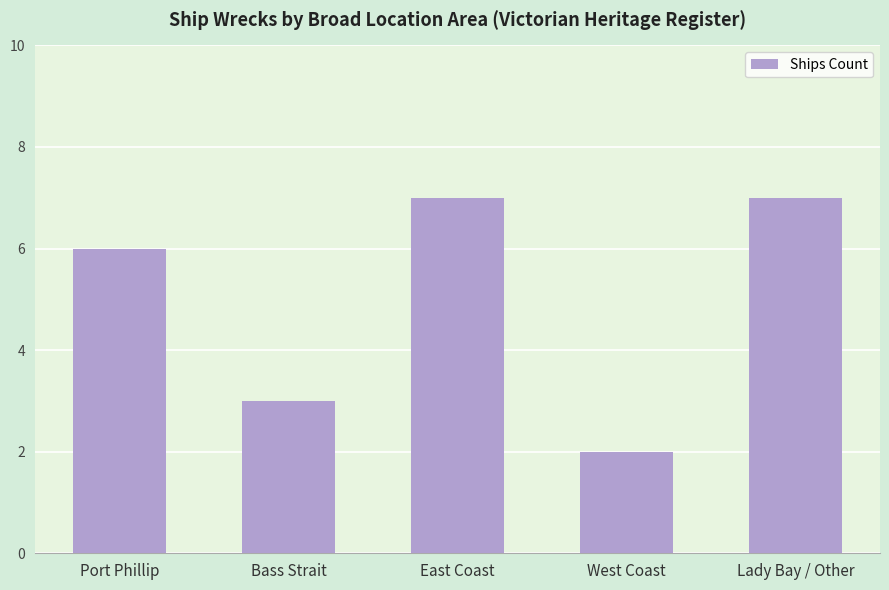

Reading right to left, transcribe all the data shown in this chart.

7	2	7	3	6